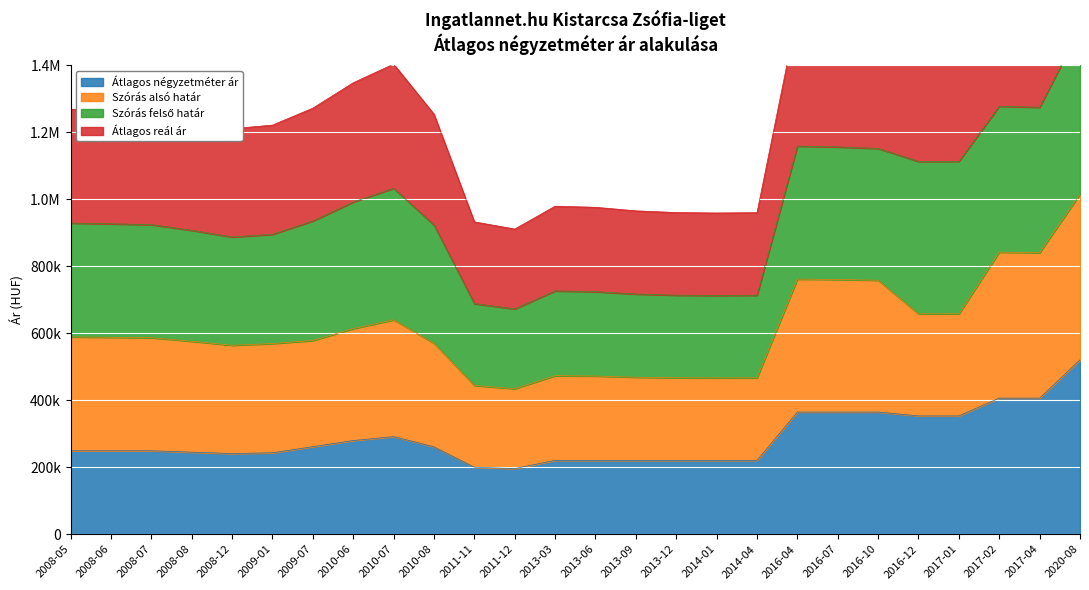

What is the sum of the Átlagos reál ár values at 2017-02 and 2016-12?

3205308